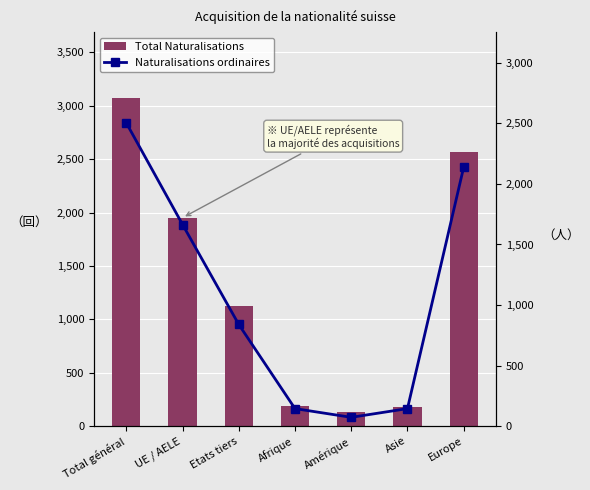

What is the label of the 3rd bar from the right?

Amérique